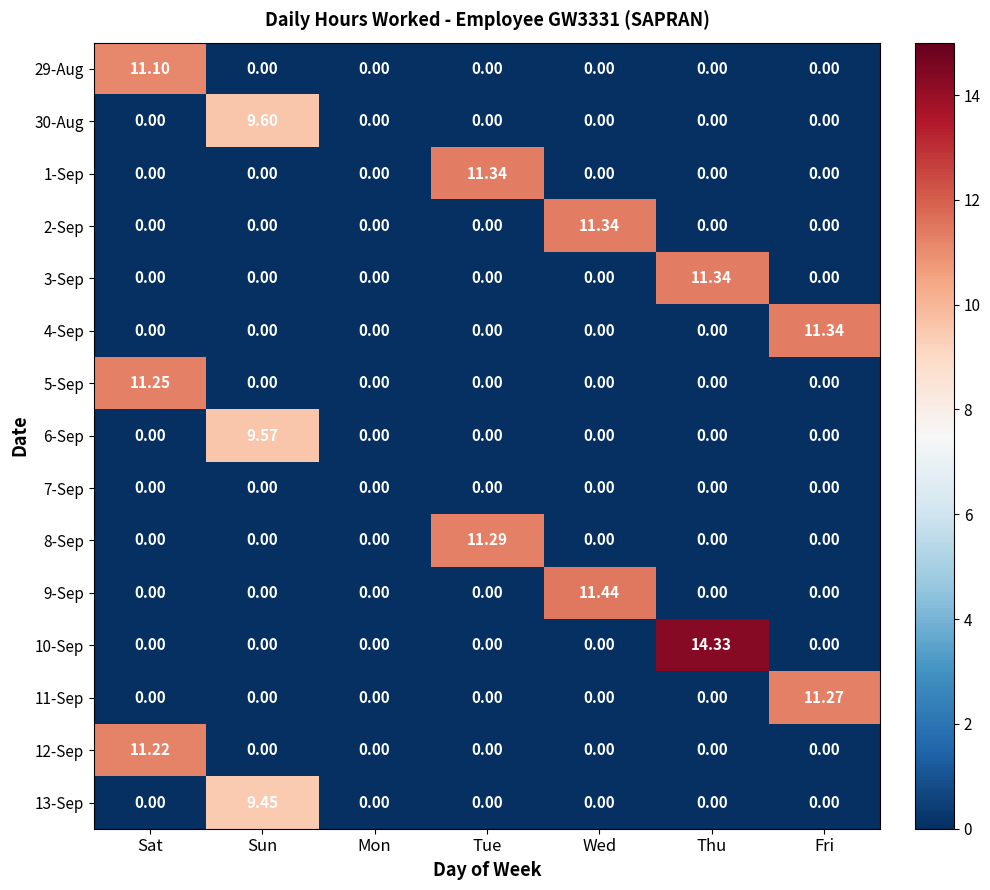

What is the spread (max minus min) of values at Wed?

11.4